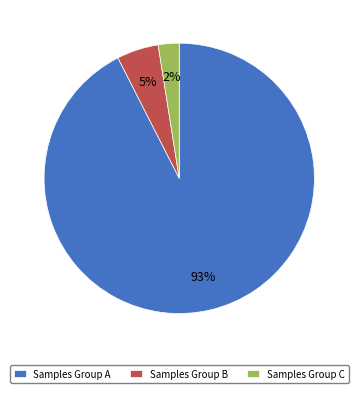

Rank the categories by value from highest to lowest.

Samples Group A, Samples Group B, Samples Group C